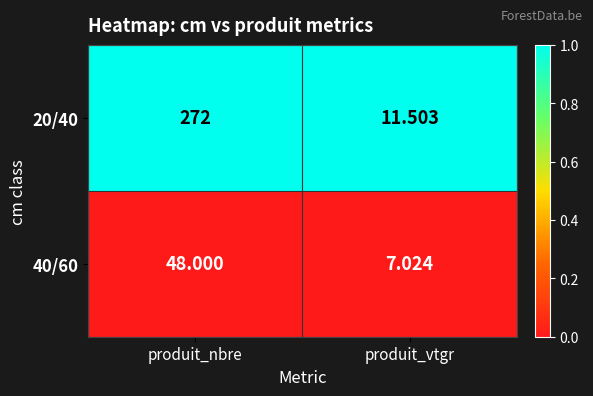

Count the number of data series in this chart.

2